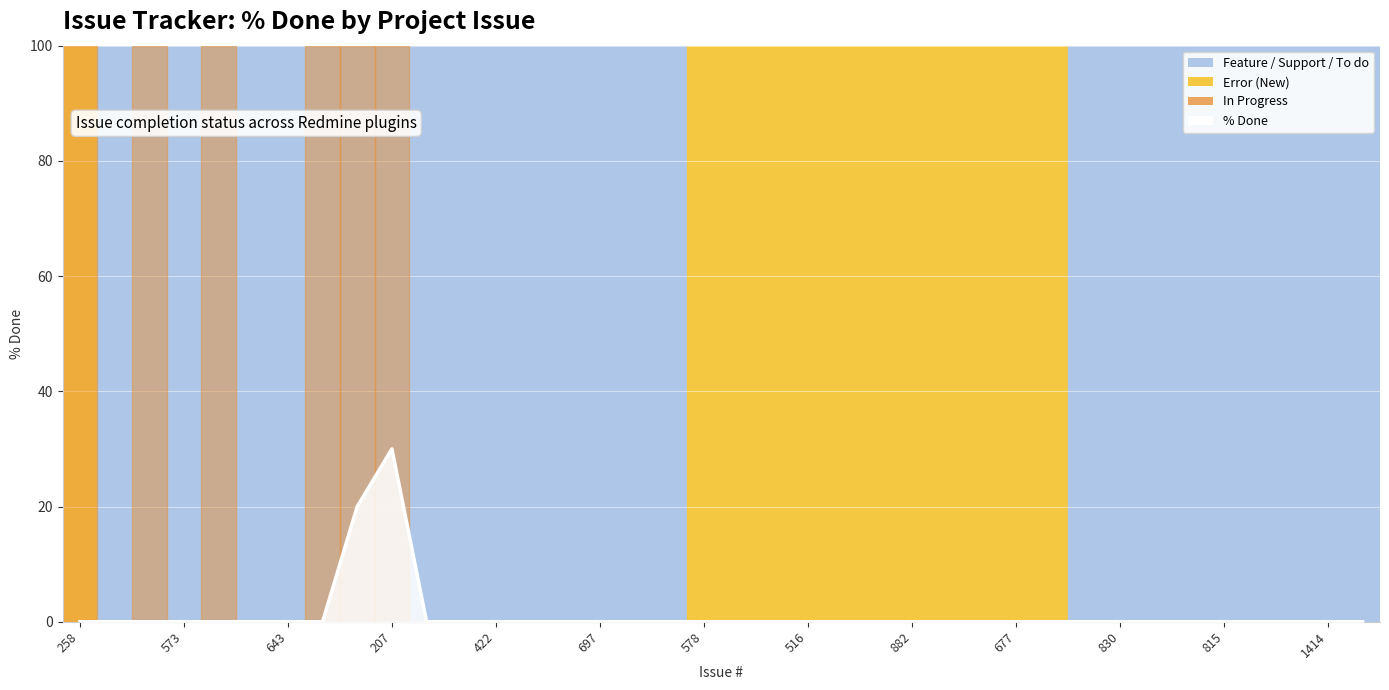

What is the difference between the maximum and minimum values?

30